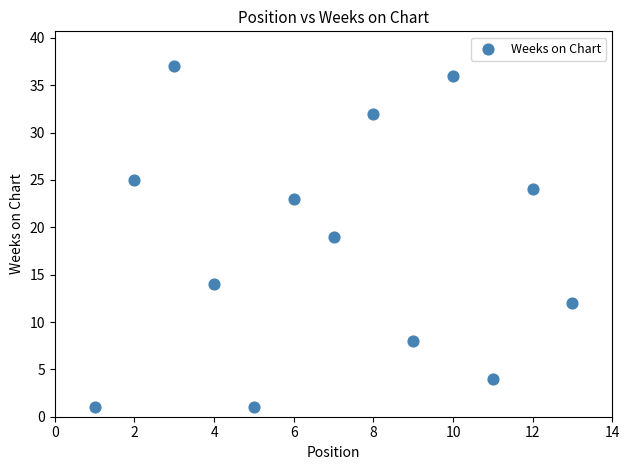

What is the range of X values (max minus min)?

12